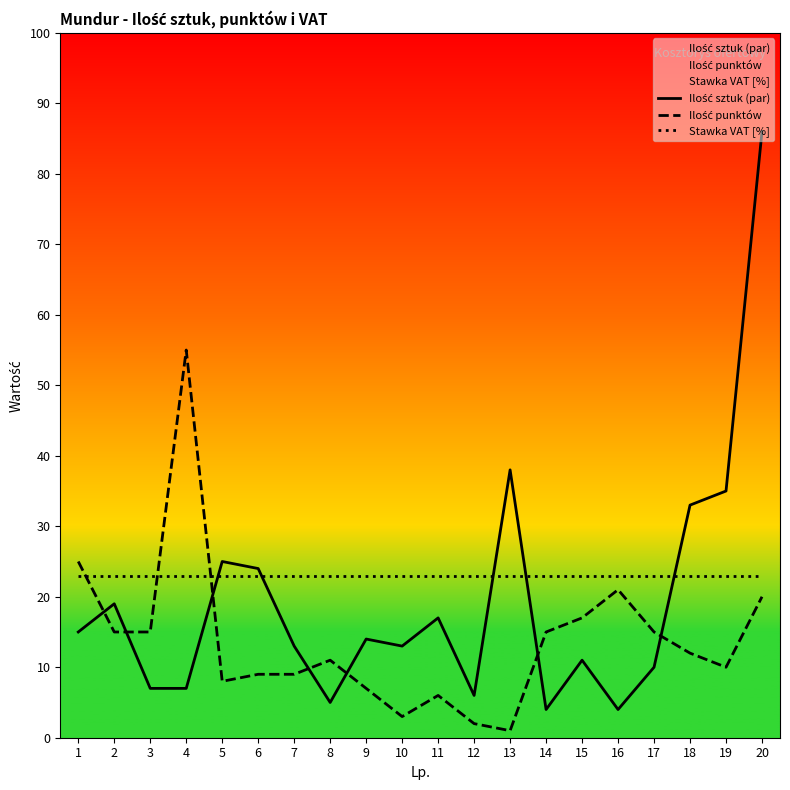

The value of Stawka VAT [%] at 10 is 37. True or false?

False